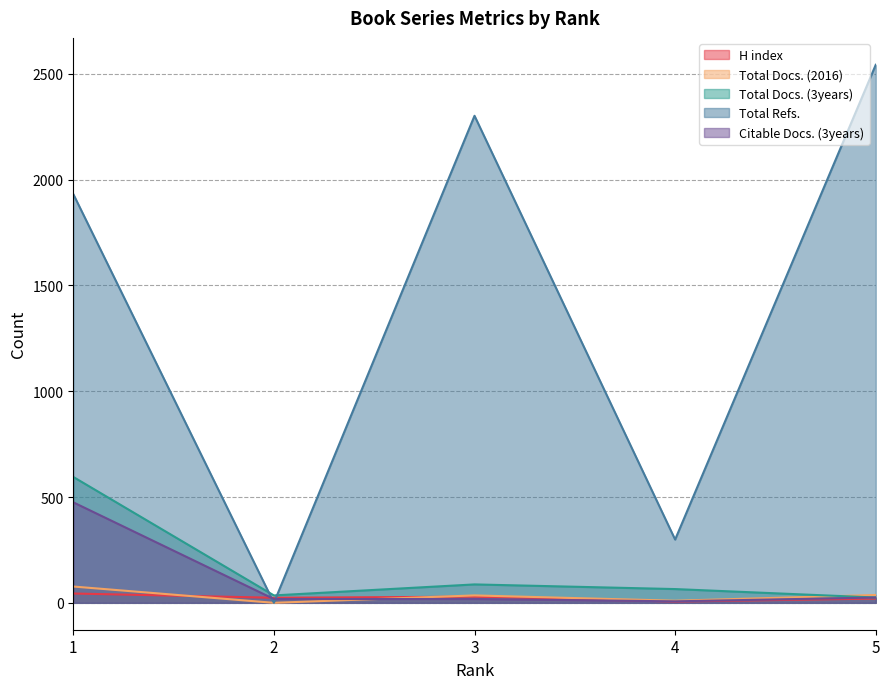

True or false: Total Docs. (2016) has more than 0 points higher than both neighbors.

True